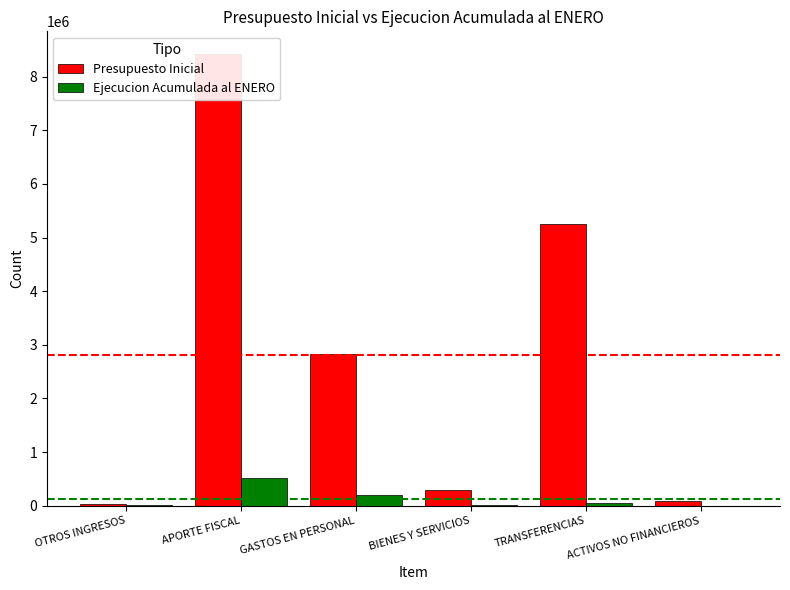

Reading right to left, what are all the values shown in this chart?

Presupuesto Inicial: 92618	5251170	292775	2819737	8423537	32763
Ejecucion Acumulada al ENERO: 1365	42171	6904	190925	510552	22157